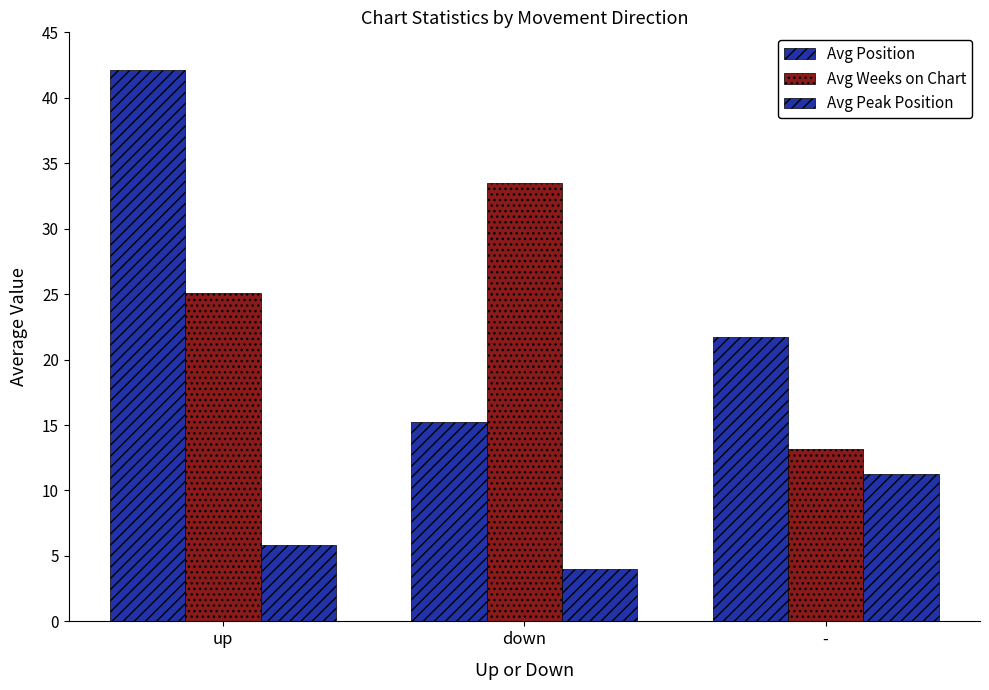

What is the approximate value of Avg Position at down?

15.2